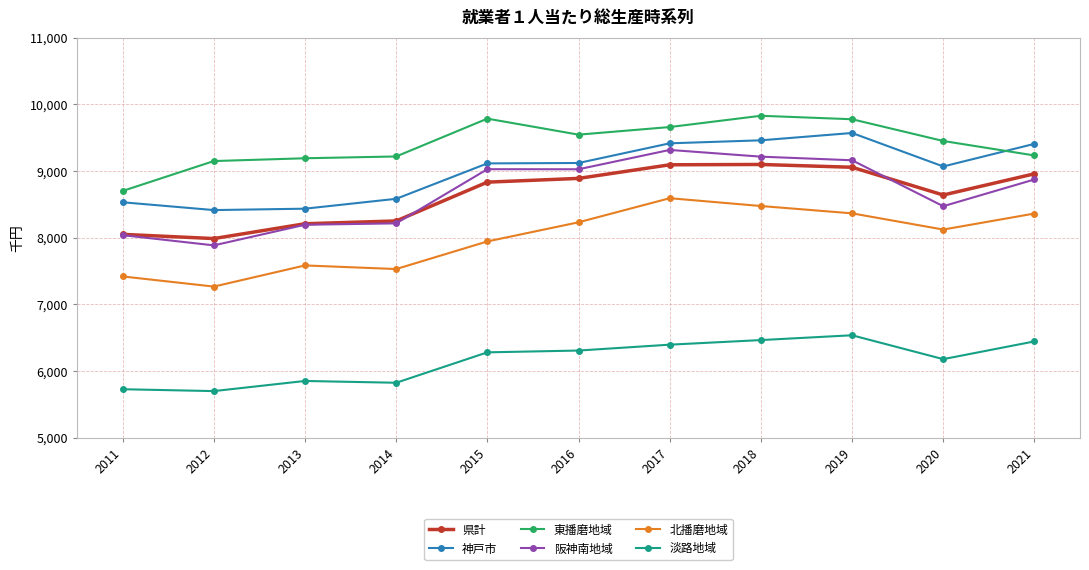

Rank the series at 2012 from lowest to highest value.

淡路地域, 北播磨地域, 阪神南地域, 県計, 神戸市, 東播磨地域